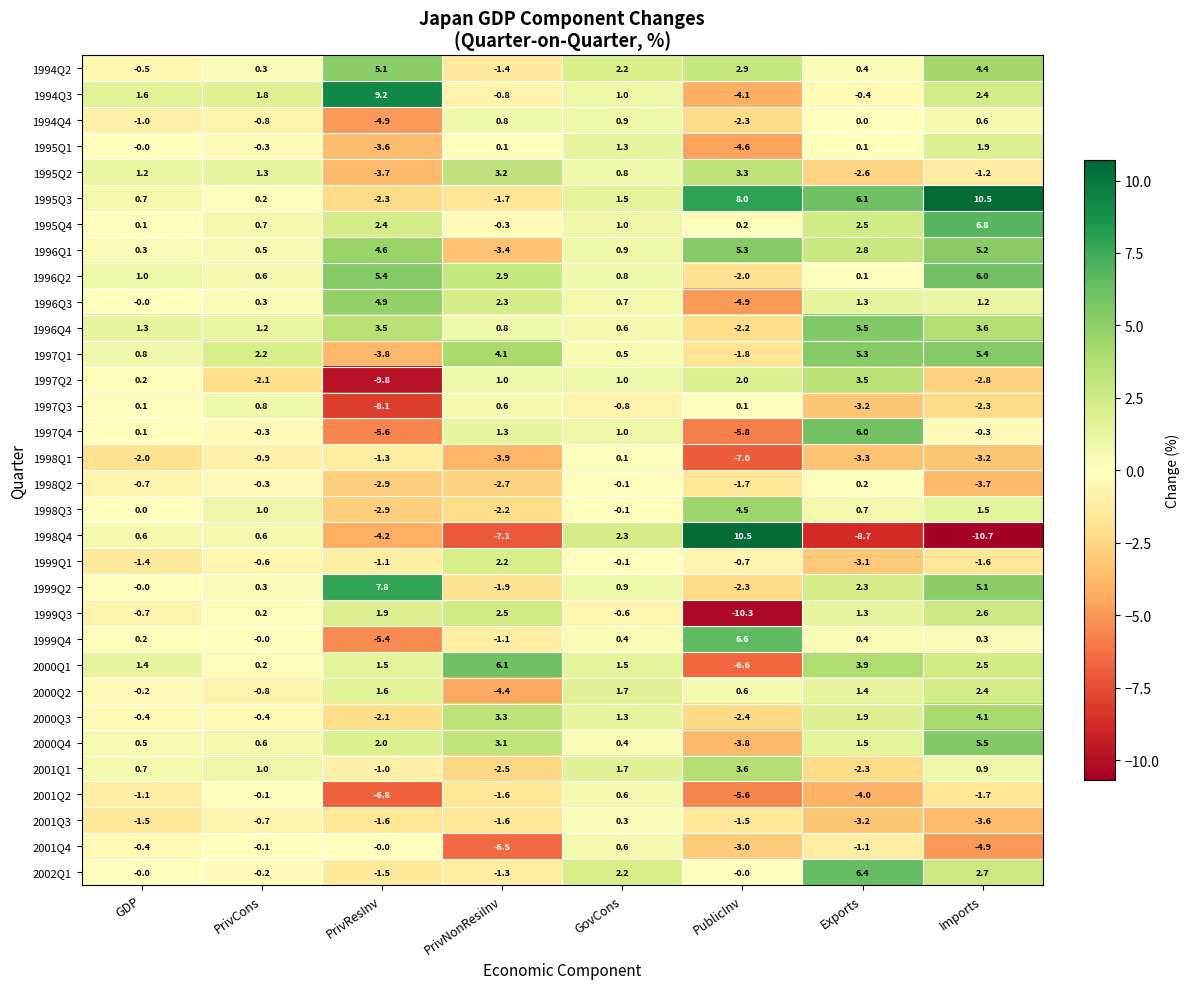

Which series has the widest spread of values?

1998Q4